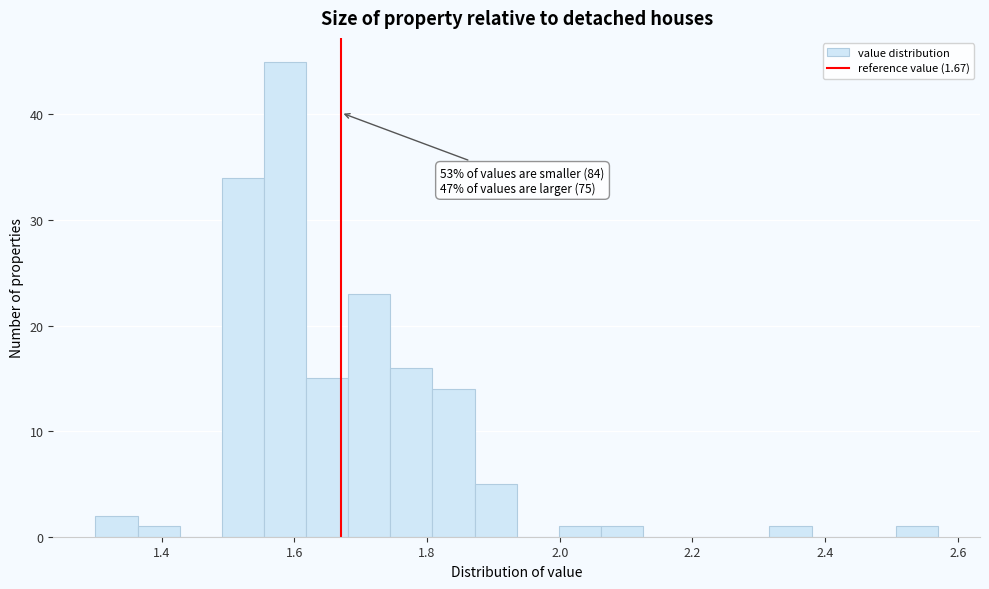

Around what value on the x-axis is the tallest bar? Give the approximate position of its centre, as read against the axis.

1.58